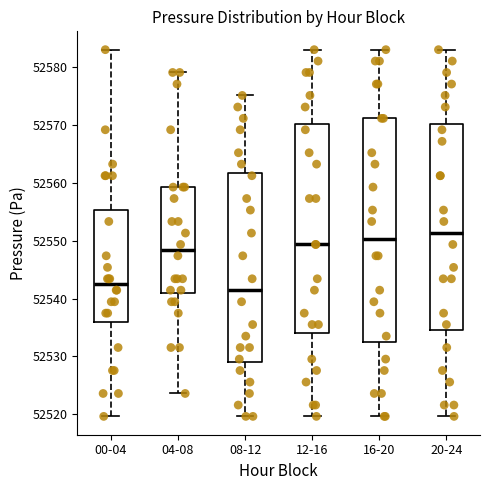

Comparing the boxes themselves (not the whiskers), which one is the tallest?

16-20